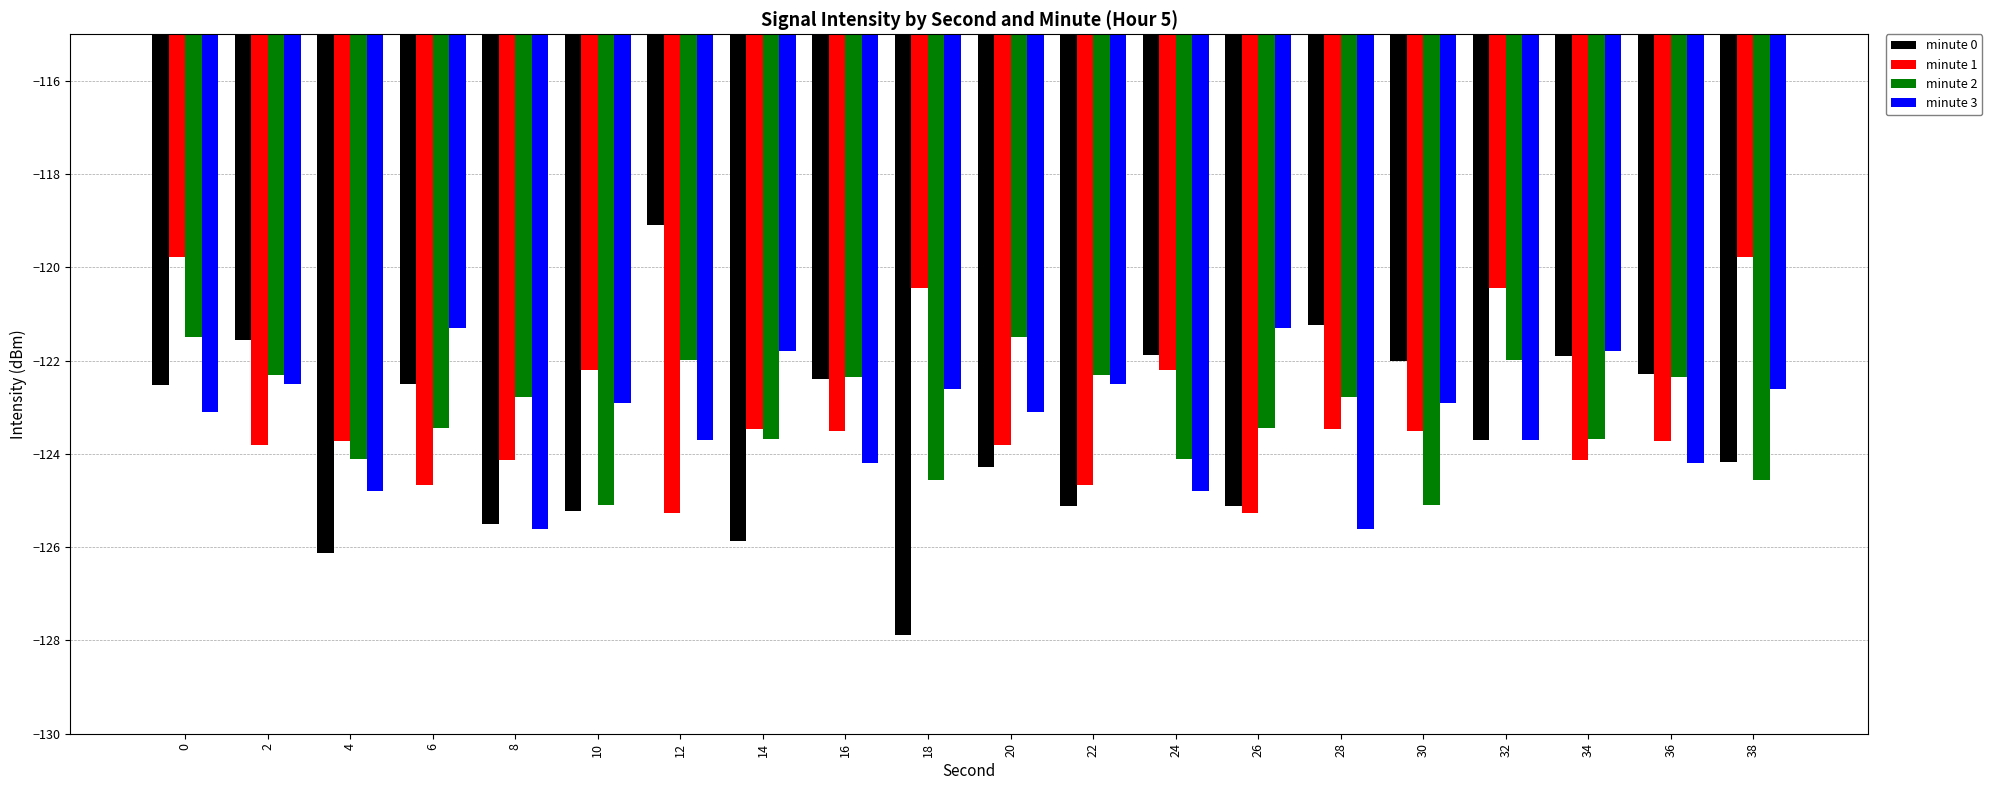

Rank the series at 30 from highest to lowest value.

minute 0, minute 3, minute 1, minute 2